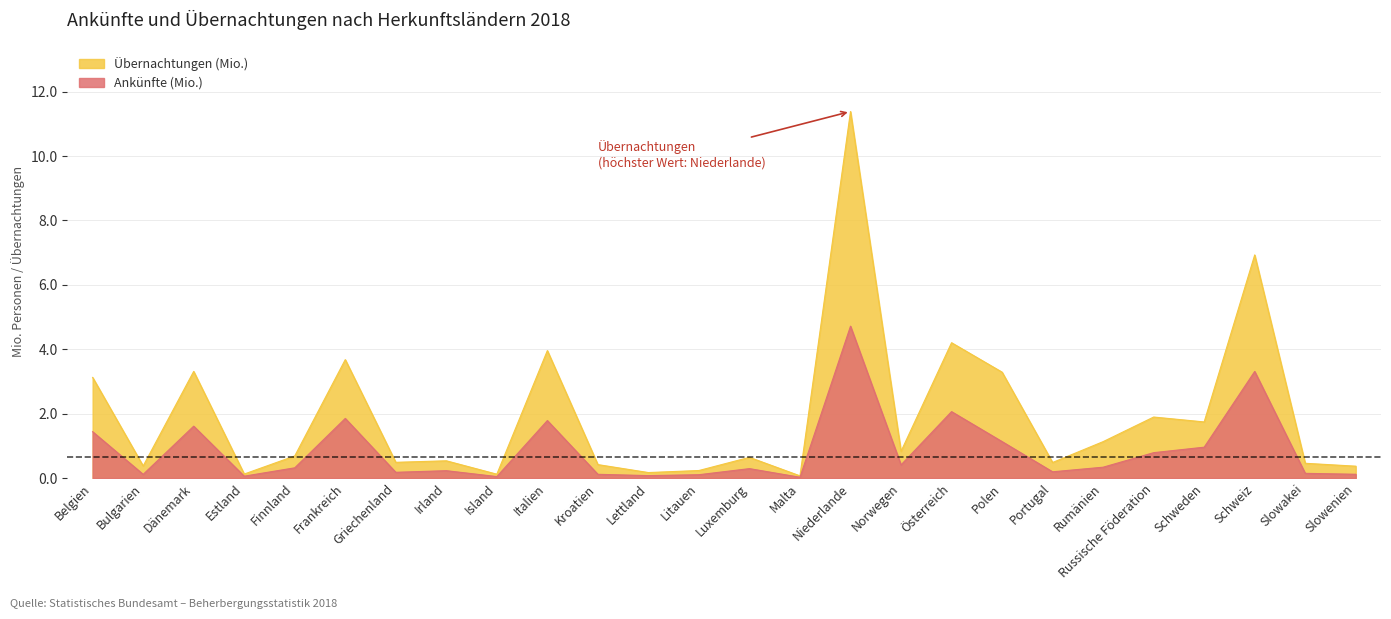

True or false: Übernachtungen (Tsd.) and Ankünfte (Tsd.) cross at least once.

False